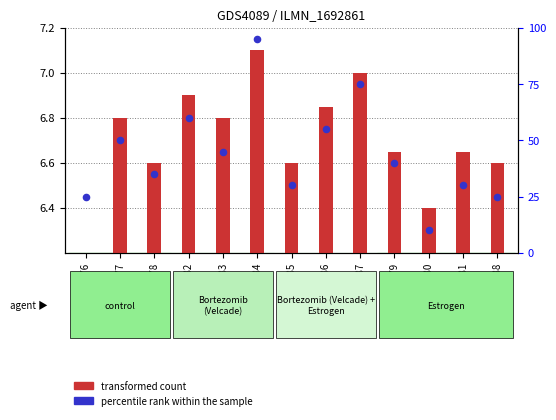

Which series reaches the maximum Y coordinate?

percentile rank within the sample